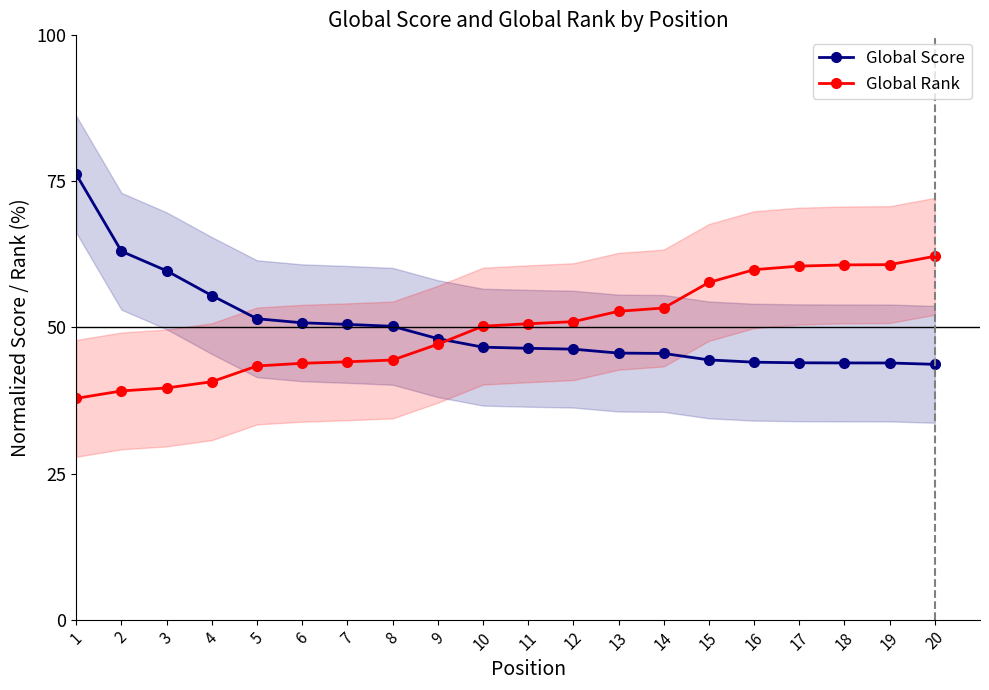

Is it true that Global Score equals 76.2 at 1?

True